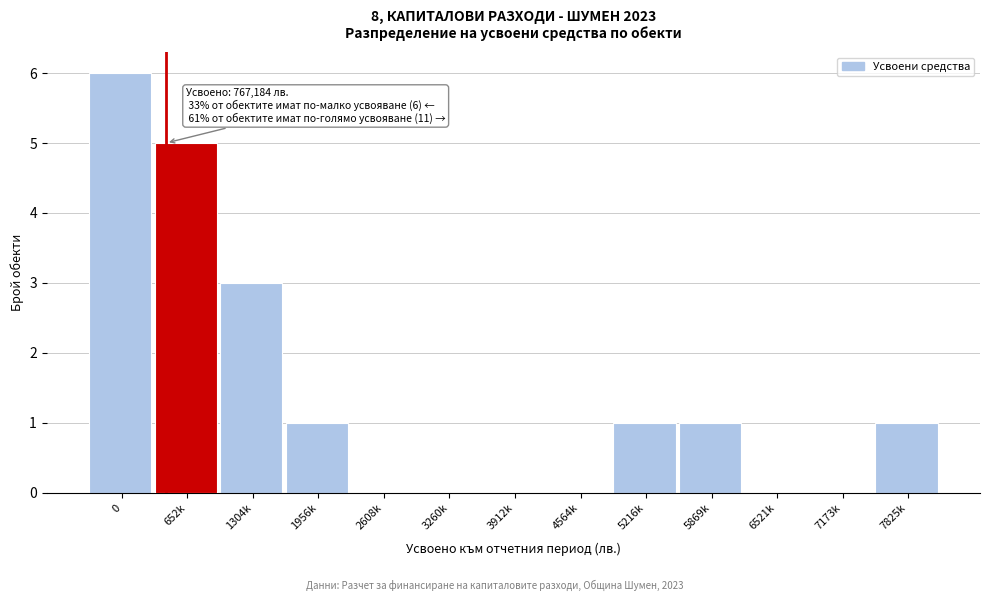

Reading left to right, transcribe all the data shown in this chart.

0=6	652k=5	1304k=3	1956k=1	2608k=0	3260k=0	3912k=0	4564k=0	5216k=1	5869k=1	6521k=0	7173k=0	7825k=1